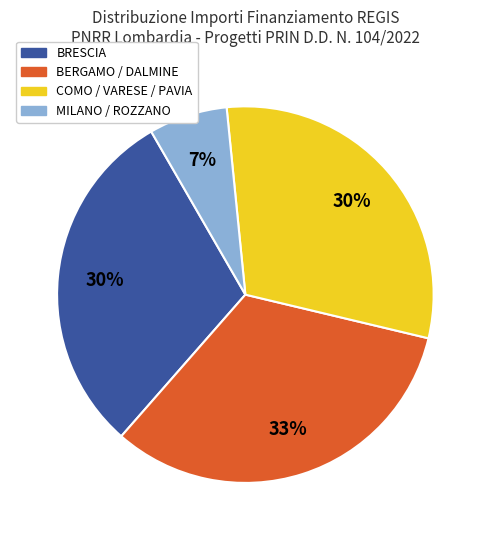

Is there a majority slice in this chart?

No